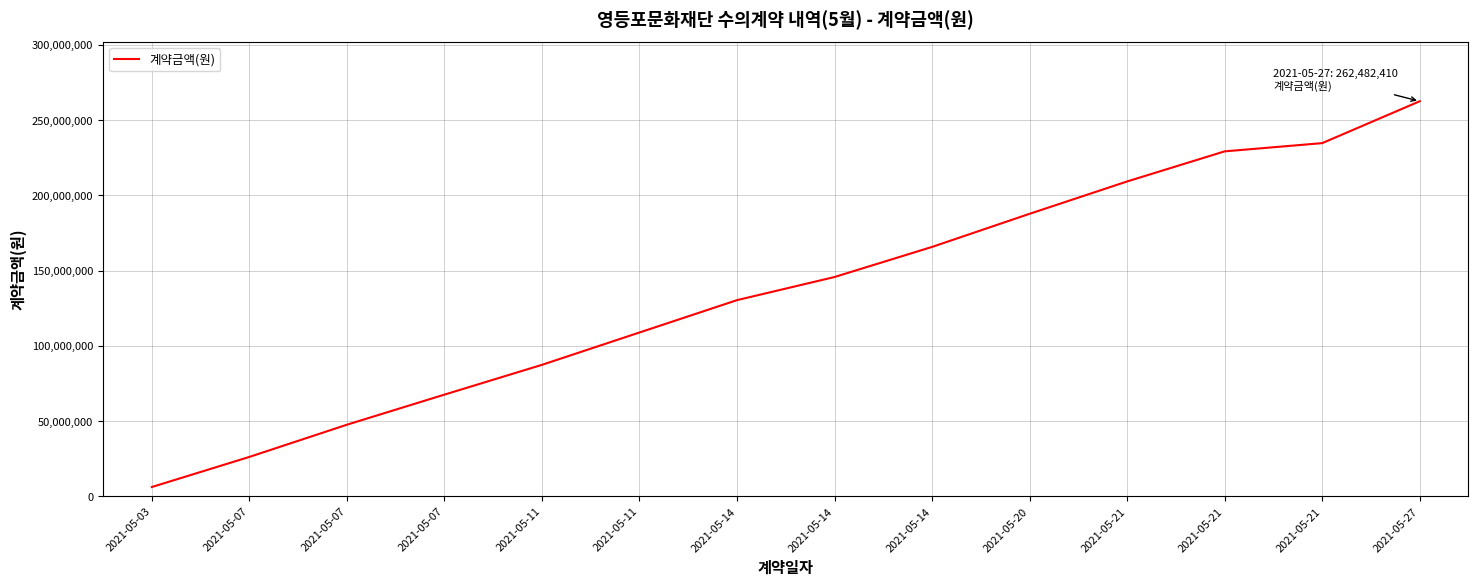

Is this an area chart (filled region under the line)?

No